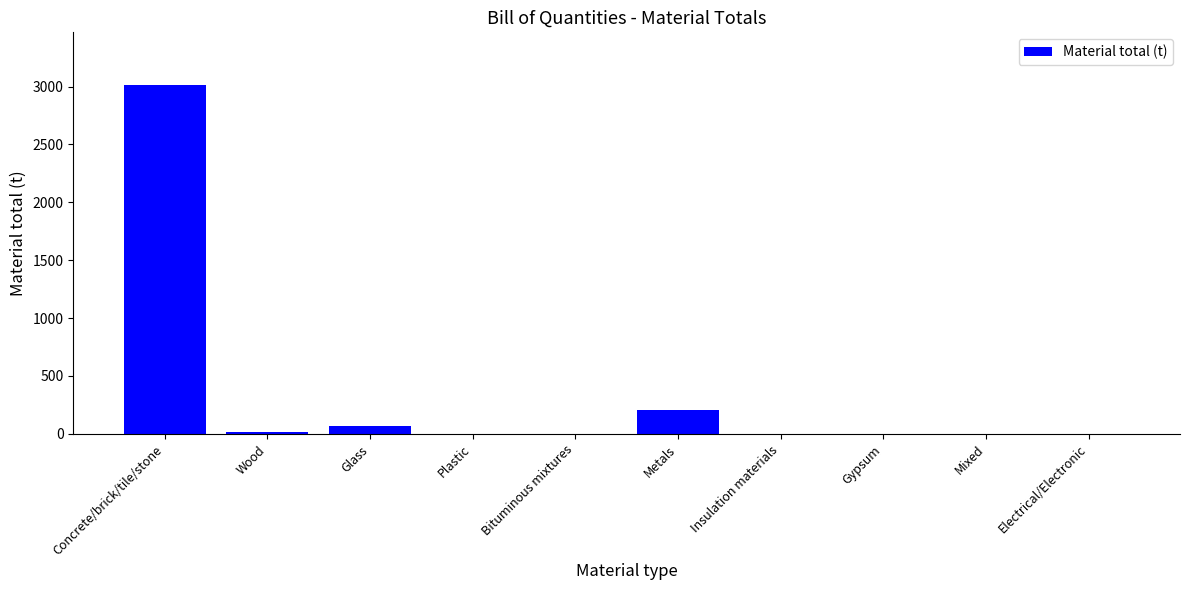

Between Insulation materials and Concrete/brick/tile/stone, which is larger?

Concrete/brick/tile/stone